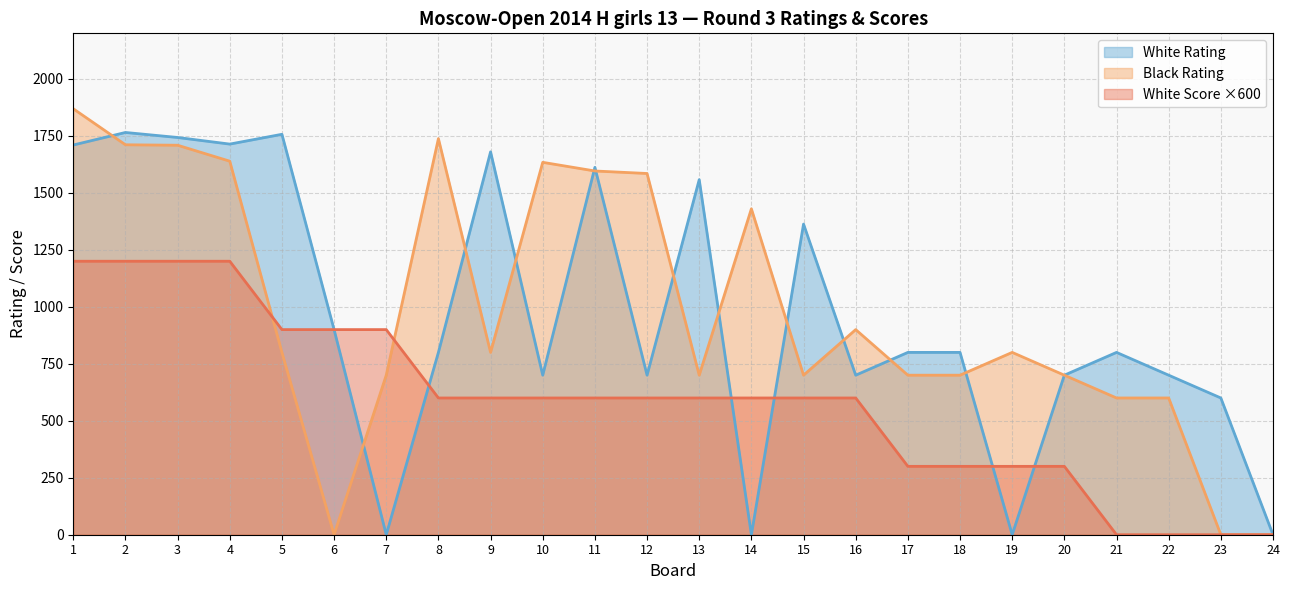

In Black Rating, how many points are higher than both neighbors (excluding endpoints)?

5